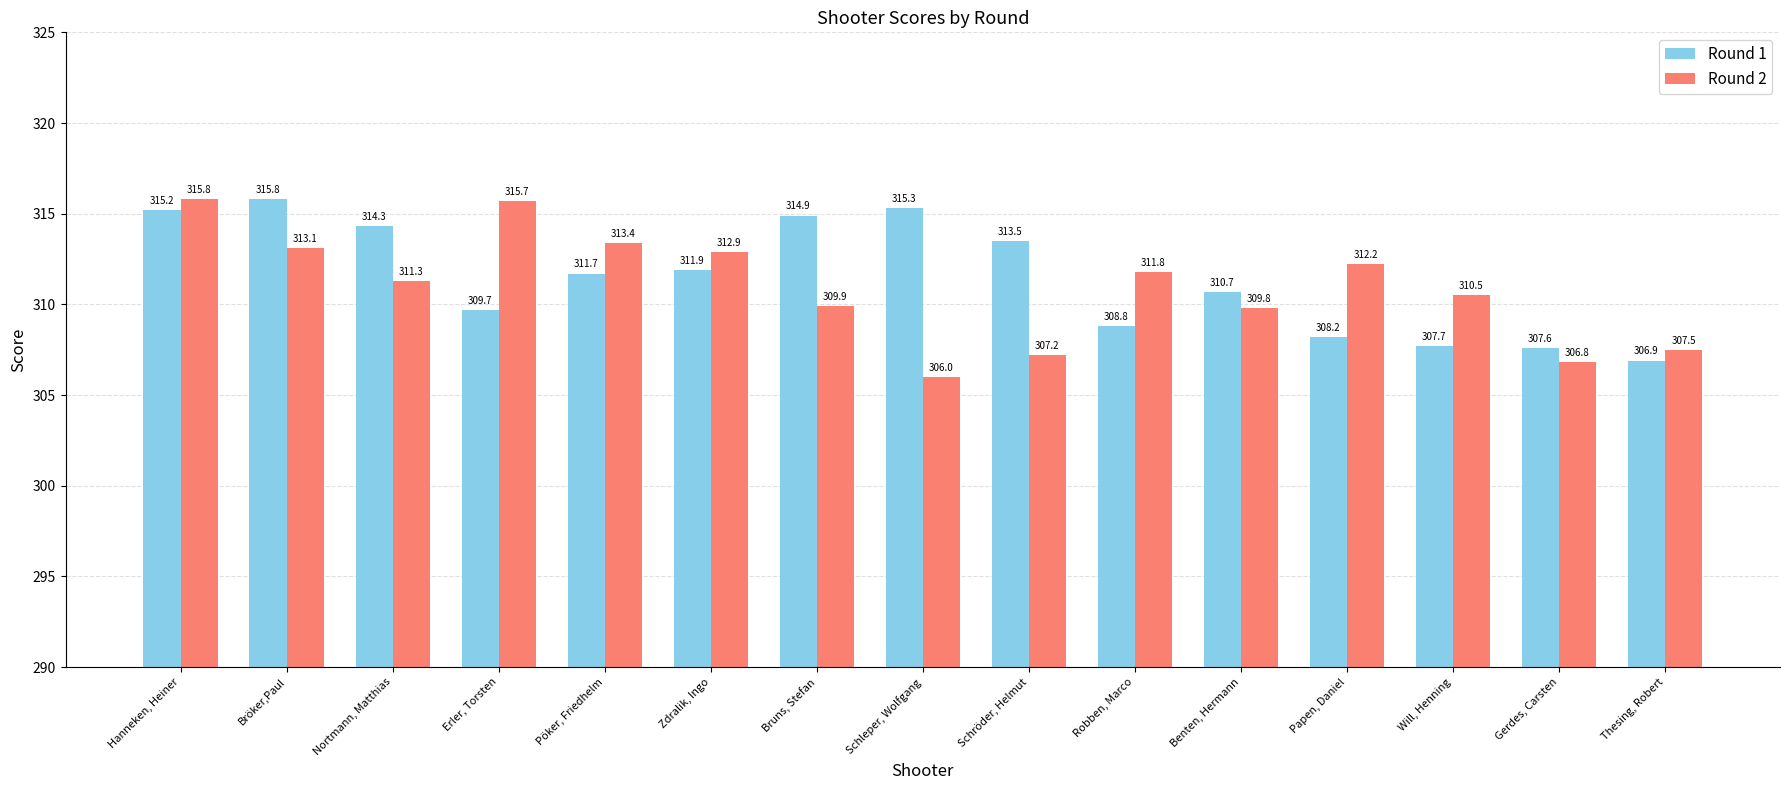

Which series has the largest range (max minus min)?

Round 2